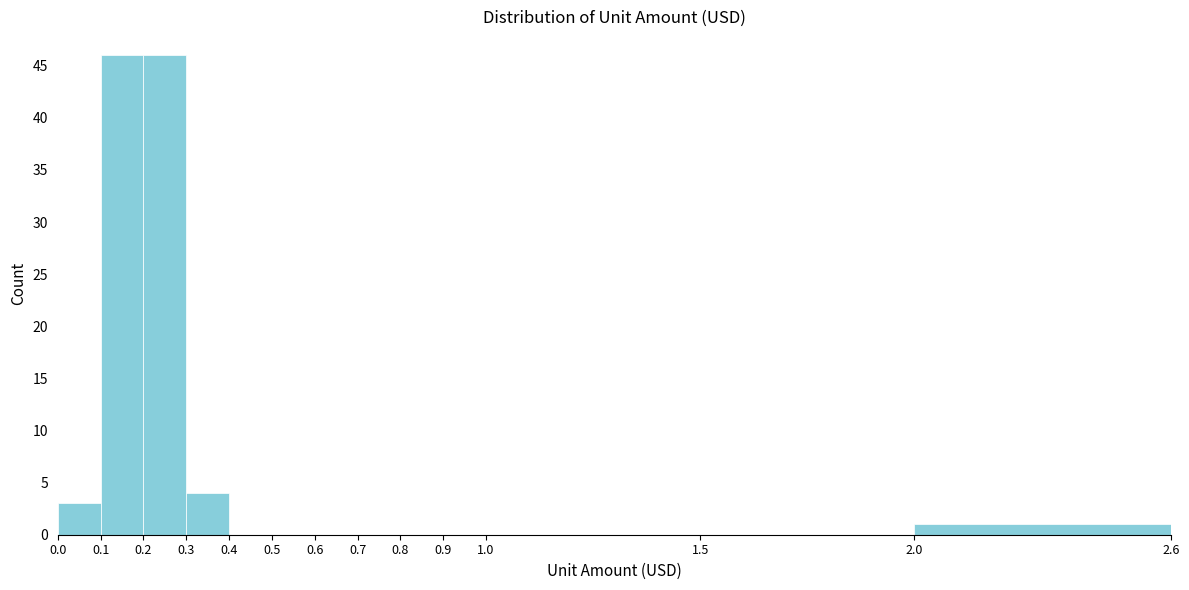

How tall is the bar that spans 0.3 to 0.4 on the x-axis? The values are not printed on the chart, so give them approximately, as read against the axis.

4